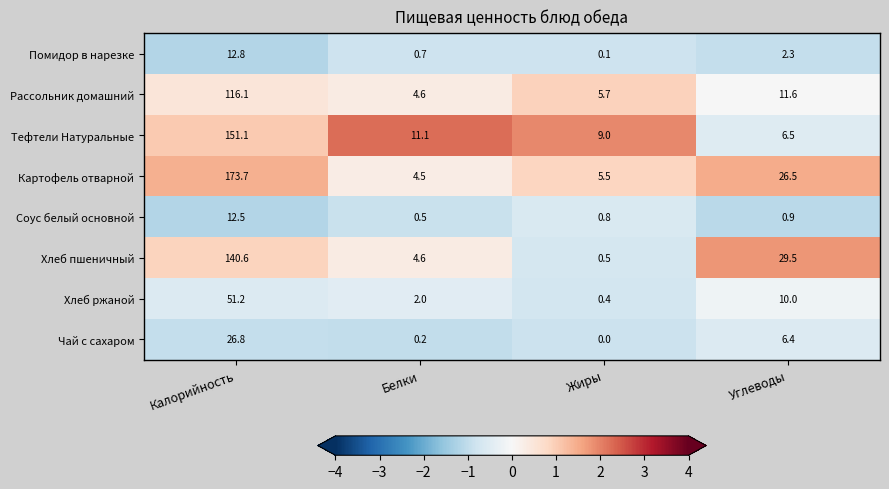

What is the sum of all Тефтели Натуральные values?

177.7